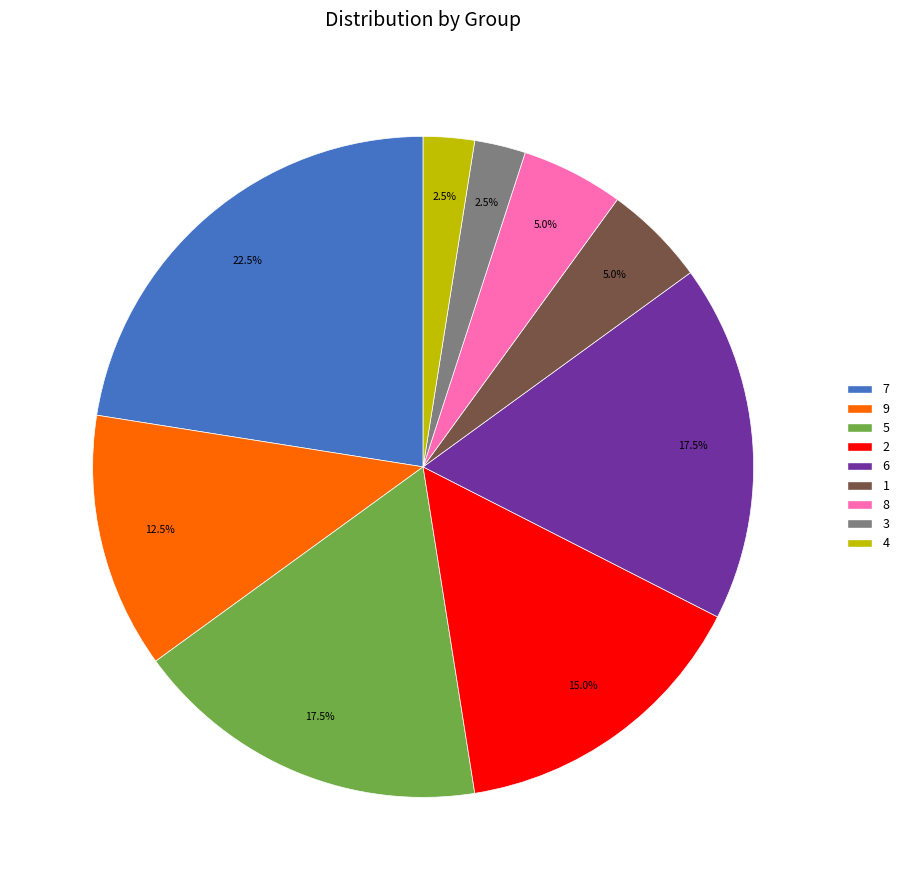

Is 4 the majority of the pie?

No